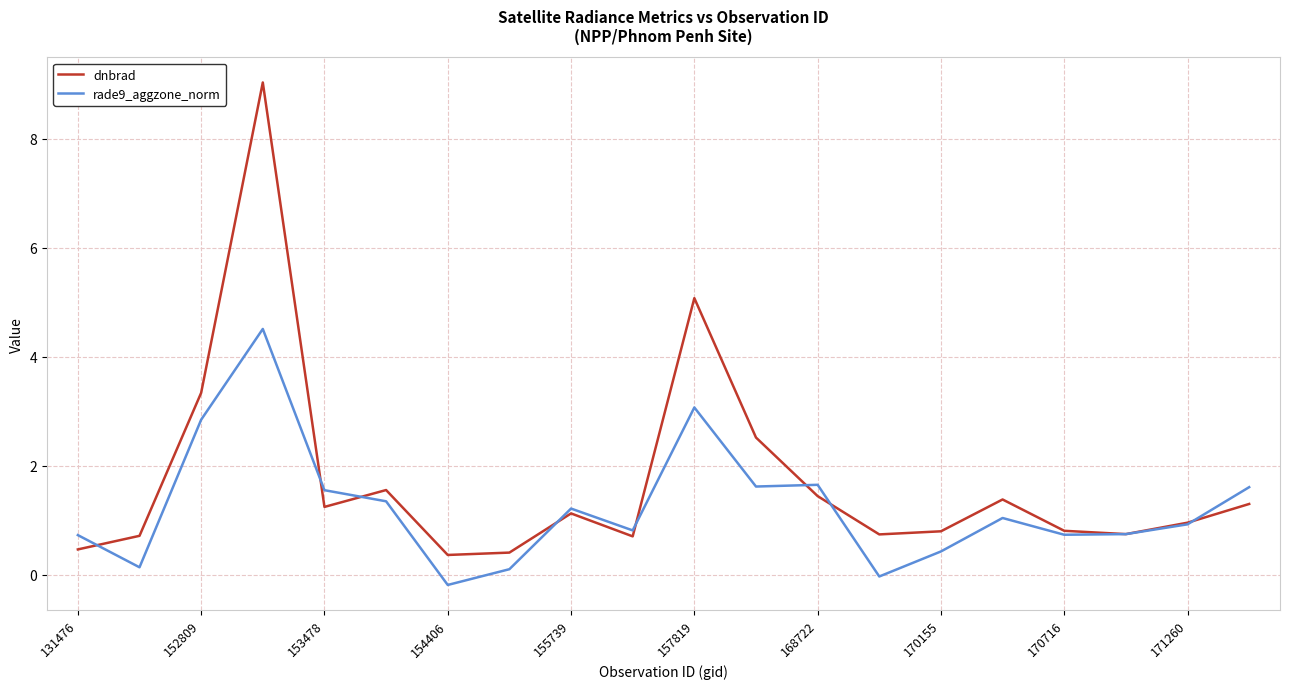

List the series in order of their peak value, lowest first.

rade9_aggzone_norm, dnbrad